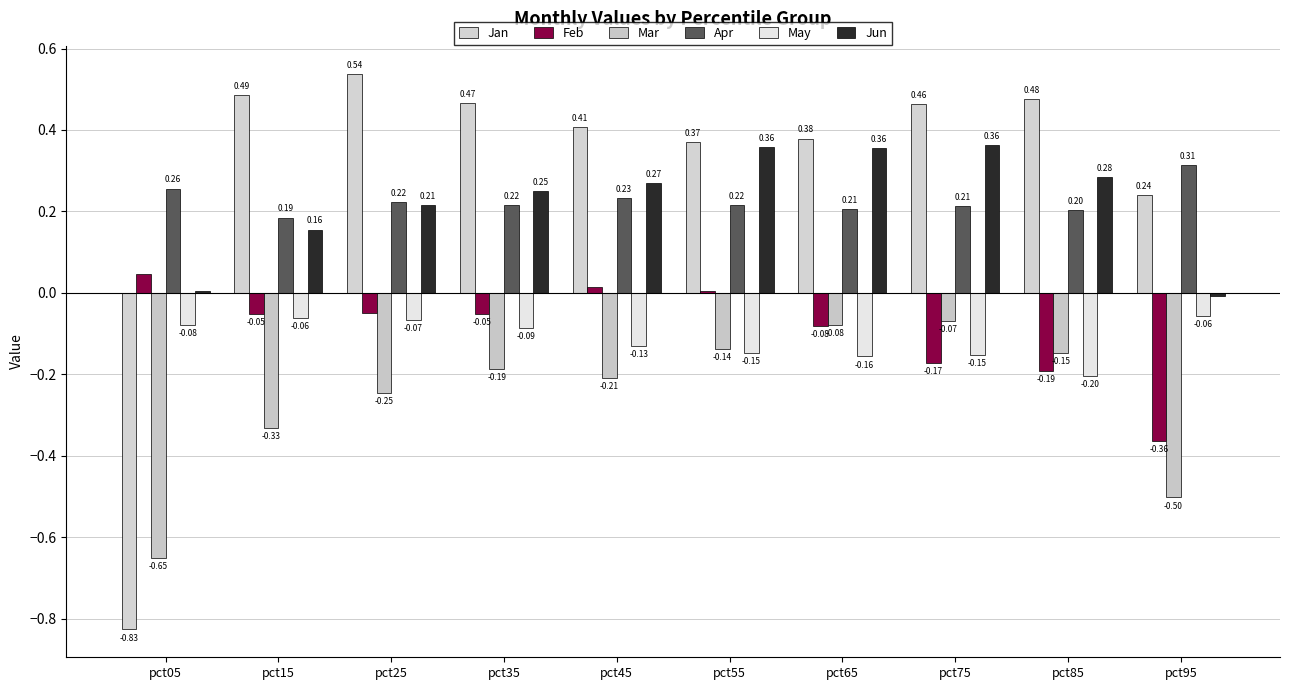

Reading left to right, transcribe all the data shown in this chart.

Jan: -0.8	0.5	0.5	0.5	0.4	0.4	0.4	0.5	0.5	0.2
Feb: 0.0	-0.1	-0.0	-0.1	0.0	0.0	-0.1	-0.2	-0.2	-0.4
Mar: -0.6	-0.3	-0.2	-0.2	-0.2	-0.1	-0.1	-0.1	-0.1	-0.5
Apr: 0.3	0.2	0.2	0.2	0.2	0.2	0.2	0.2	0.2	0.3
May: -0.1	-0.1	-0.1	-0.1	-0.1	-0.1	-0.2	-0.2	-0.2	-0.1
Jun: 0.0	0.2	0.2	0.3	0.3	0.4	0.4	0.4	0.3	-0.0